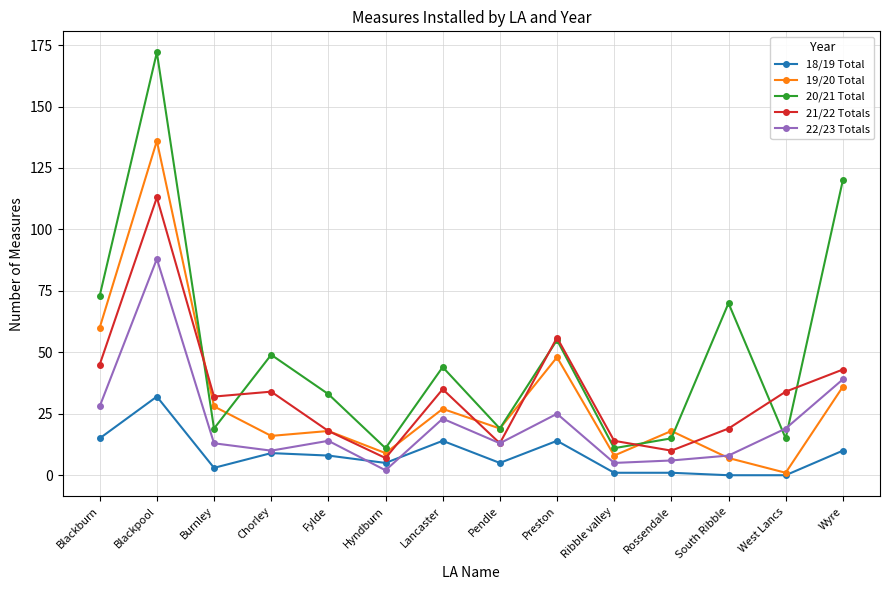

What is the difference between the 20/21 Total values at Chorley and South Ribble?

21